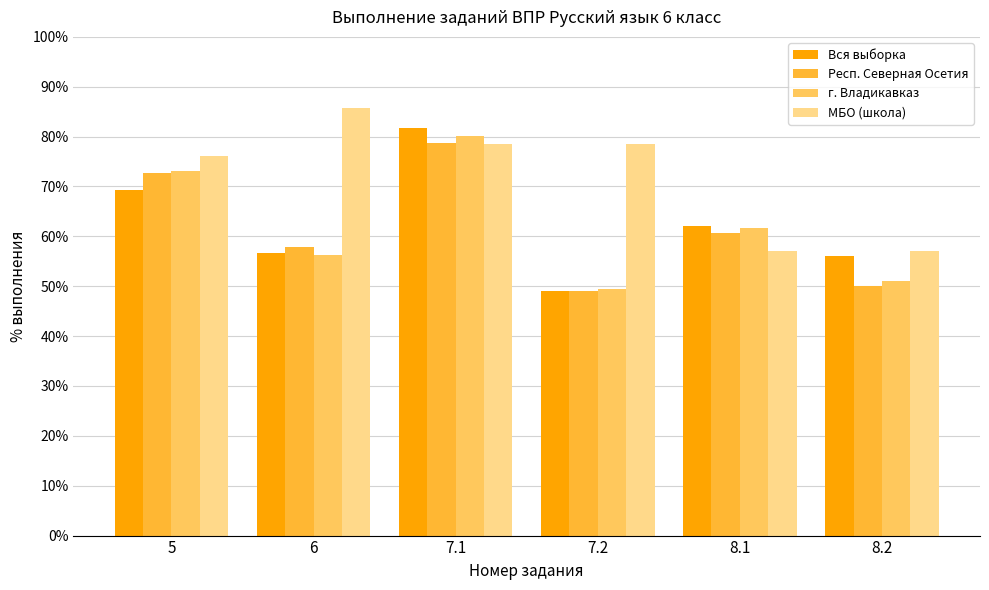

What are all the series names shown in the legend?

Вся выборка, Респ. Северная Осетия, г. Владикавказ, МБО (школа)